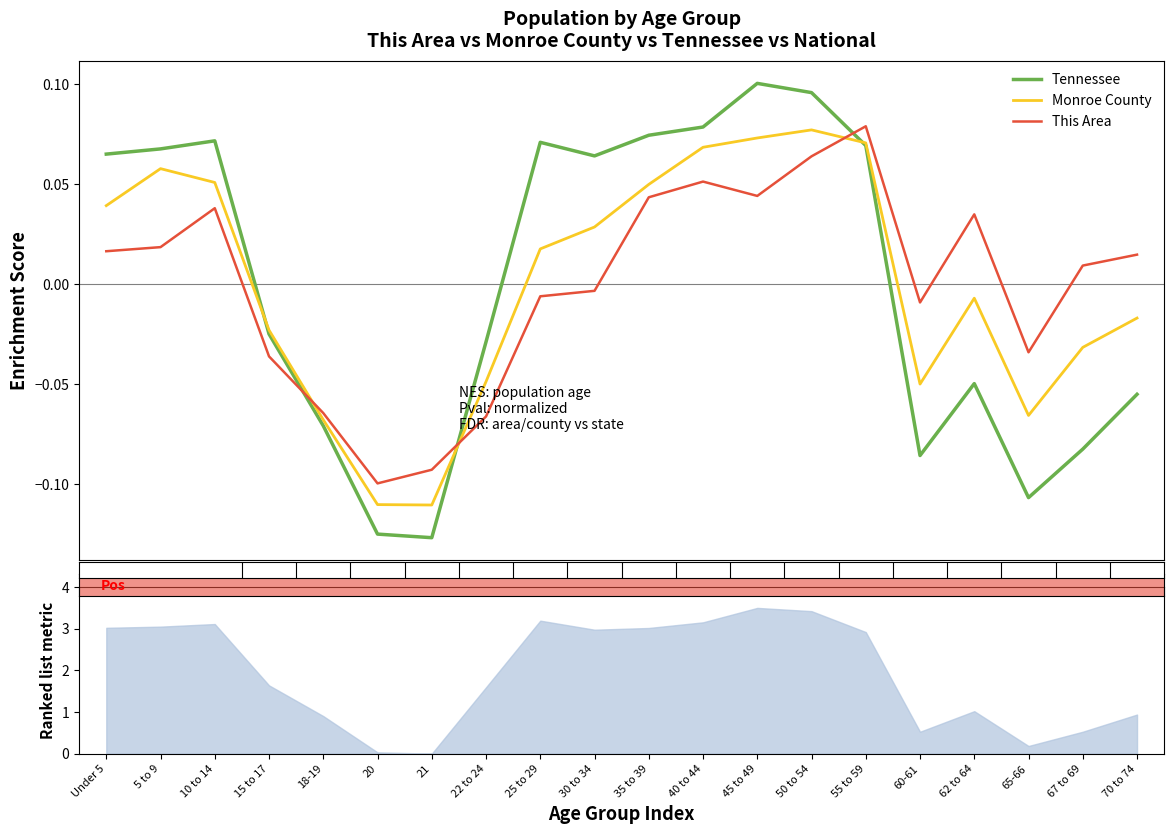

True or false: Tennessee has a value of 0.1 at 40 to 44.

True